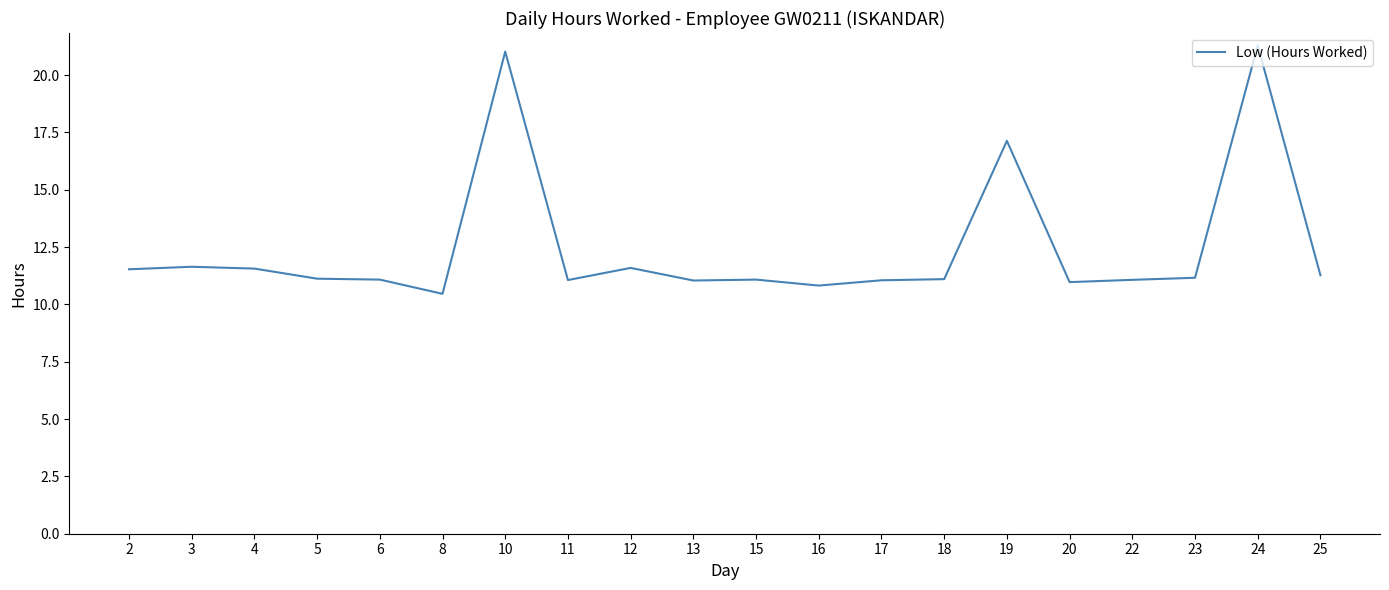

True or false: there are more than 0 points higher than both neighbors.

True